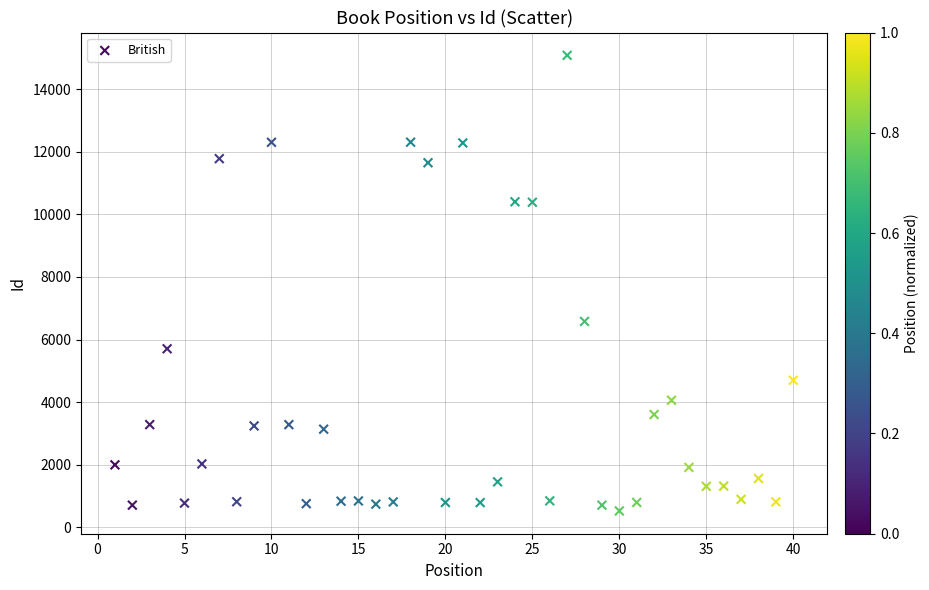

What Y value in the scatter plot is closest to 7803?

6581